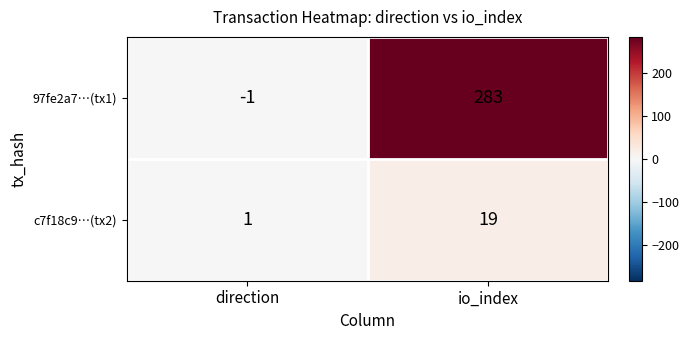

At which label is 97fe2a7…(tx1) closest to 141?

direction